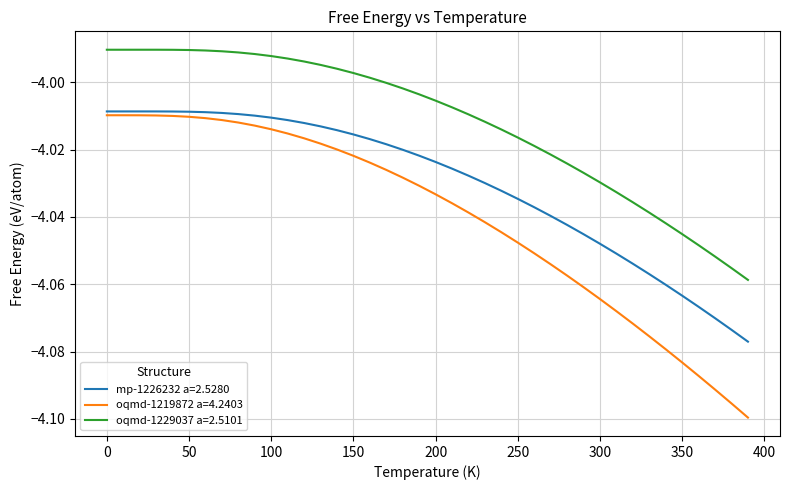

List the series in order of their overall mean, lowest first.

oqmd-1219872 a=4.2403, mp-1226232 a=2.5280, oqmd-1229037 a=2.5101